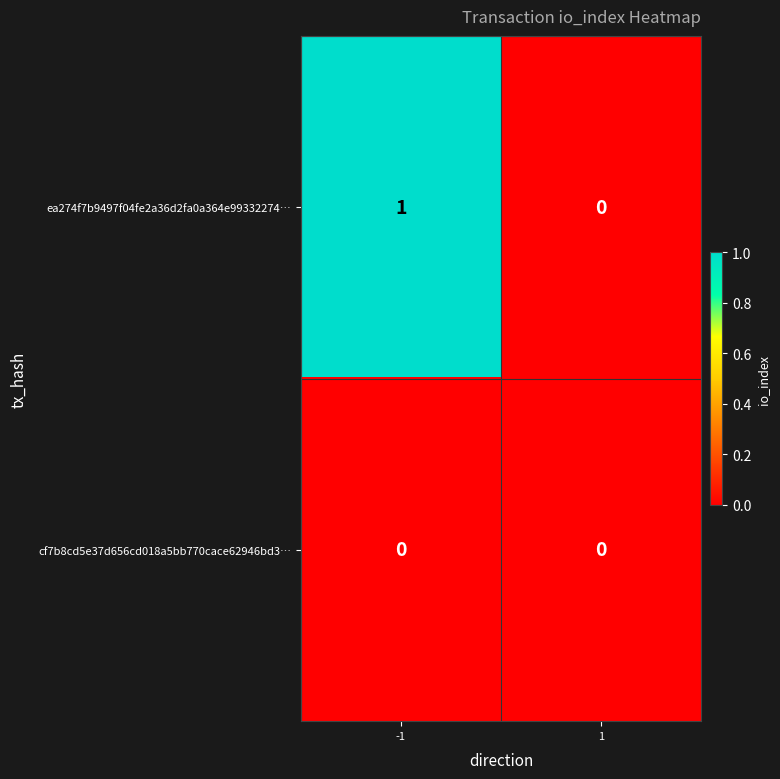

What is the greatest value displayed?

1